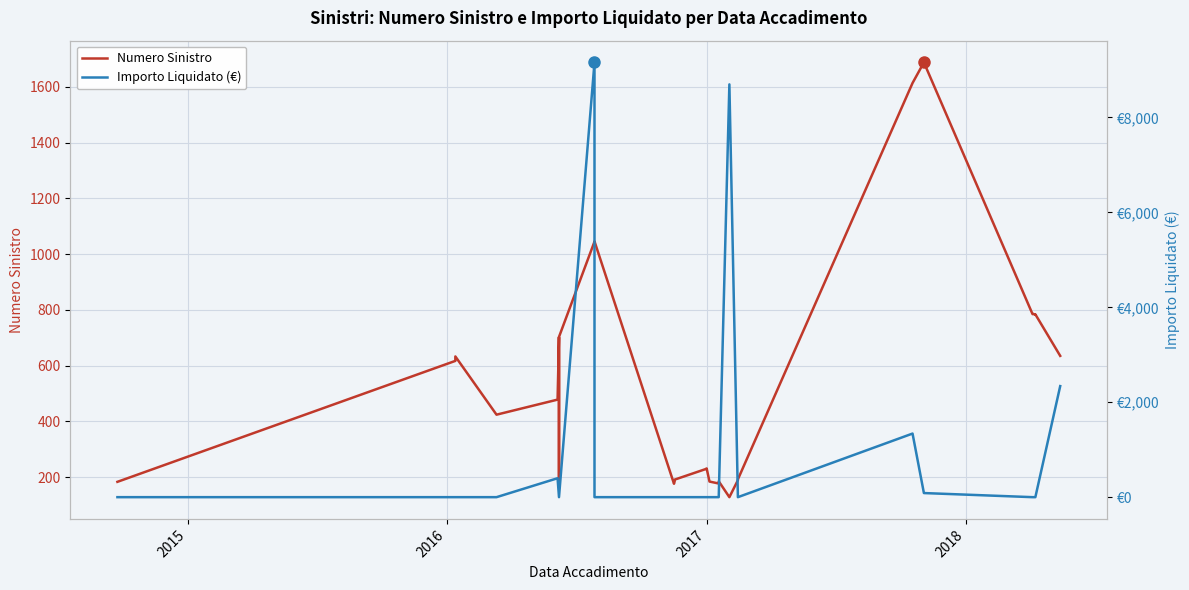

At how many categories does at least one series exceed 6546?

2